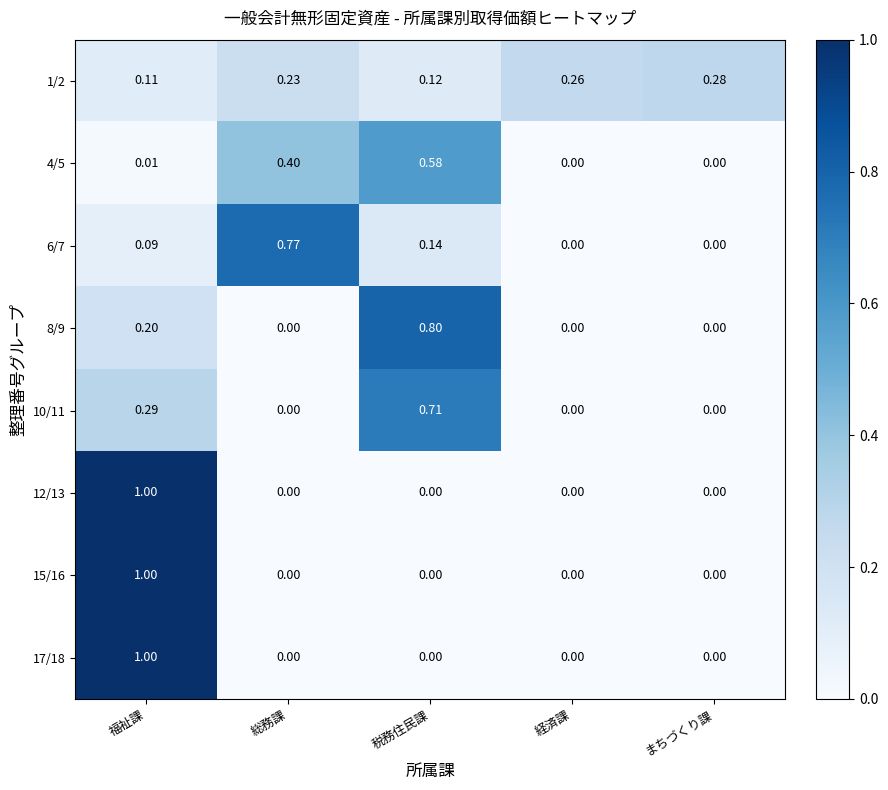

Which label corresponds to the largest value in the chart?

福祉課